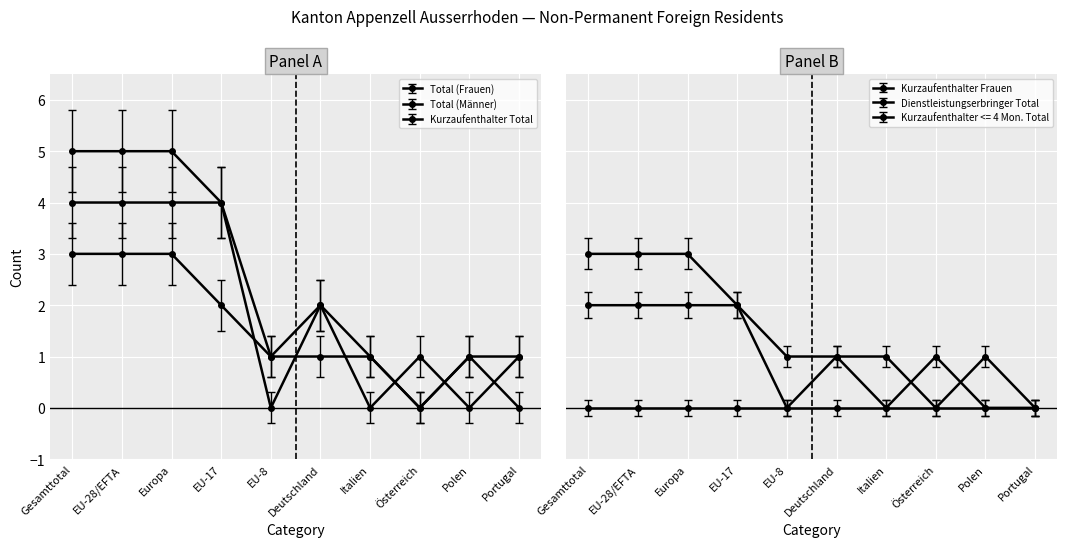

Where is Total (Frauen) nearest to the value 1?

EU-8